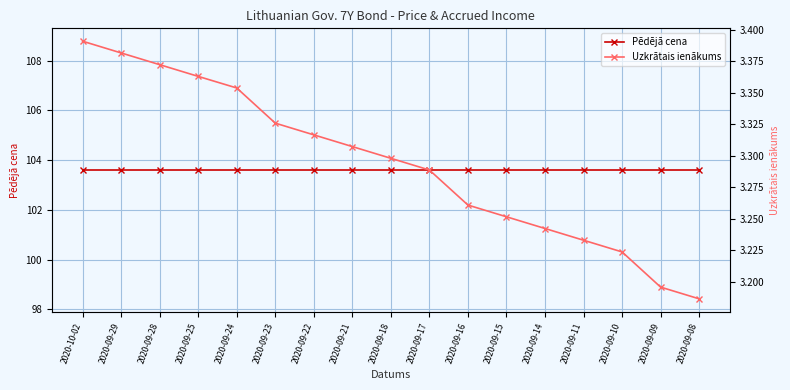

What is the value of the Uzkrātais ienākums point at the 9th from the left?

3.3